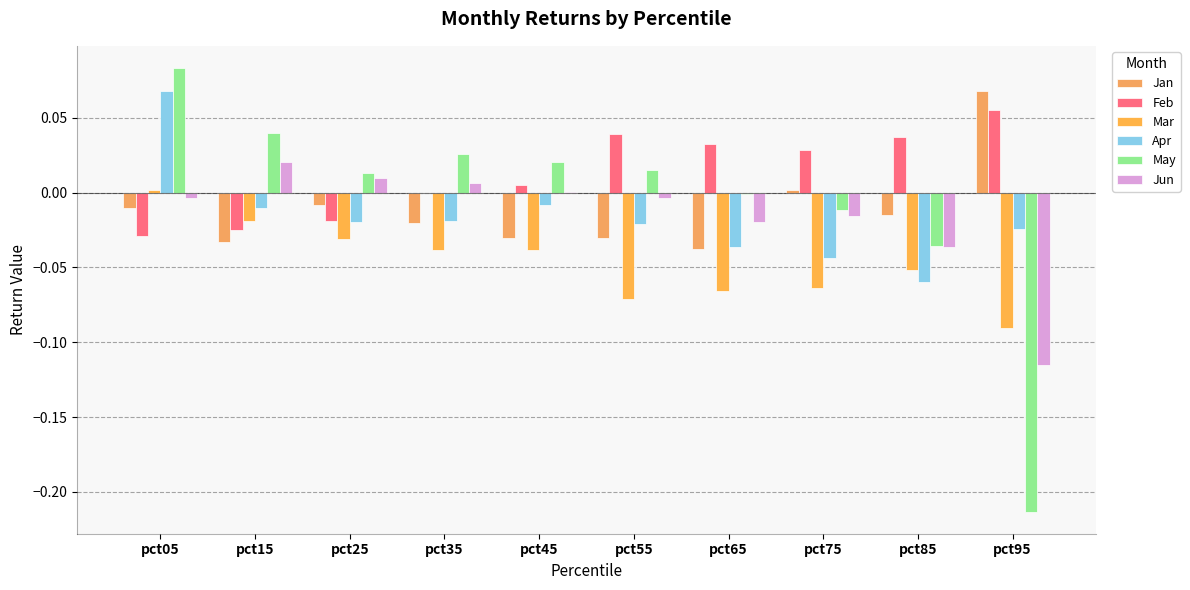

Count the number of data series in this chart.

6